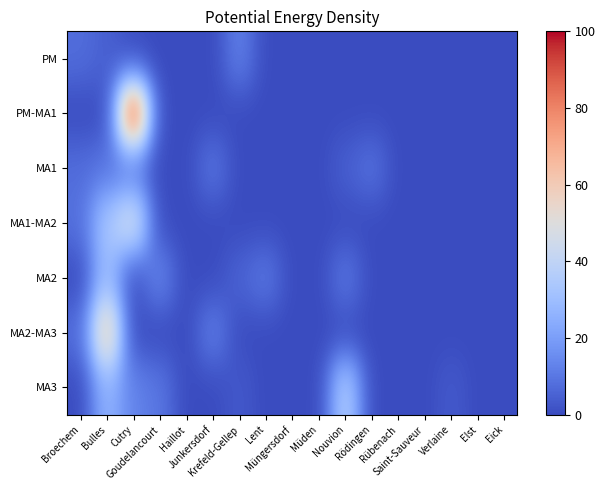

How many categories are shown in the chart?

17